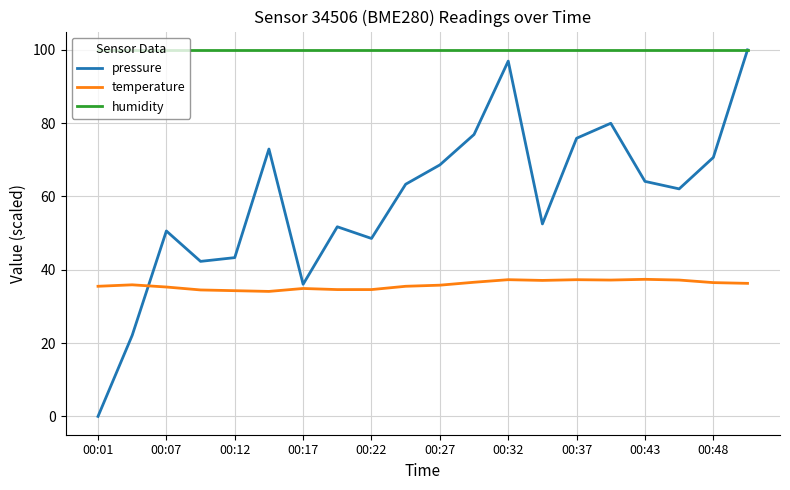

True or false: humidity and temperature intersect in this chart.

False